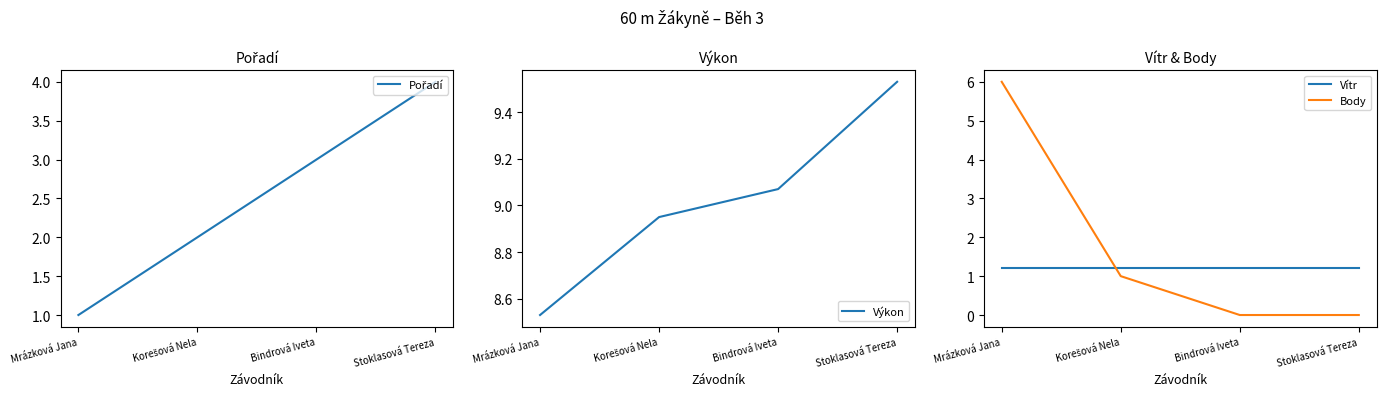

Which series has the largest total across all categories?

Výkon